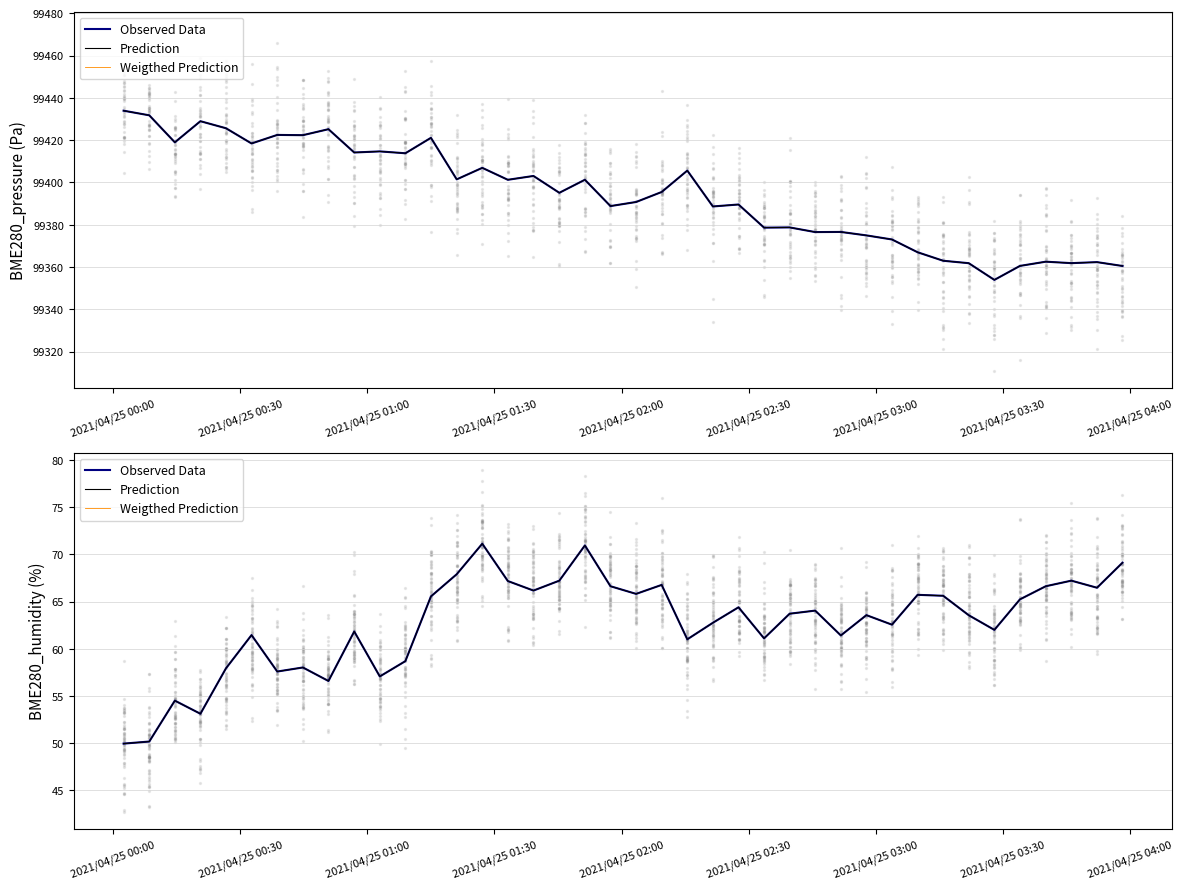

Which series has the widest spread of Y values?

Observed Data